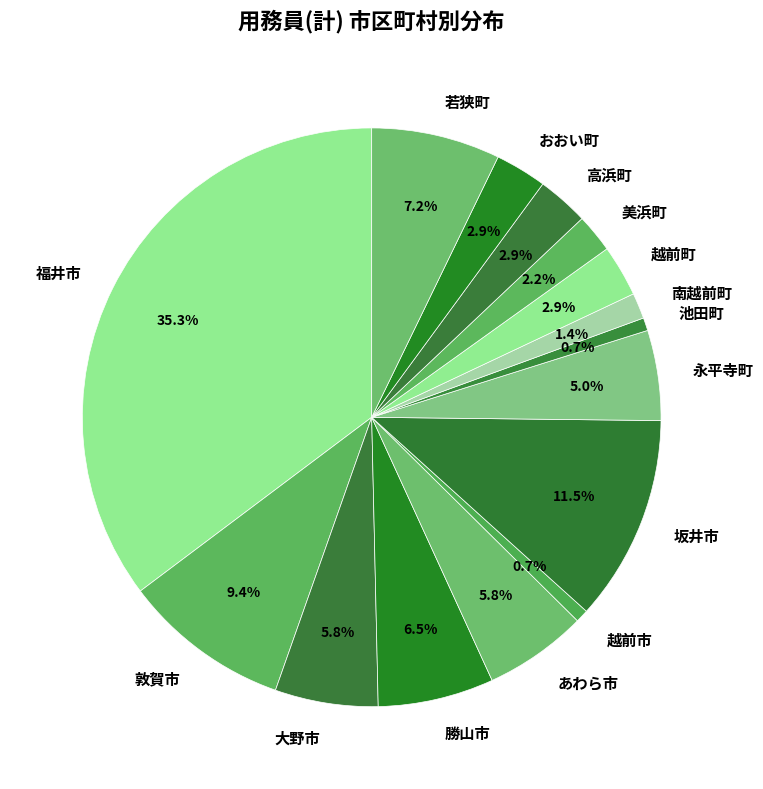

What is the total percentage of 若狭町 and 越前市?

7.9%